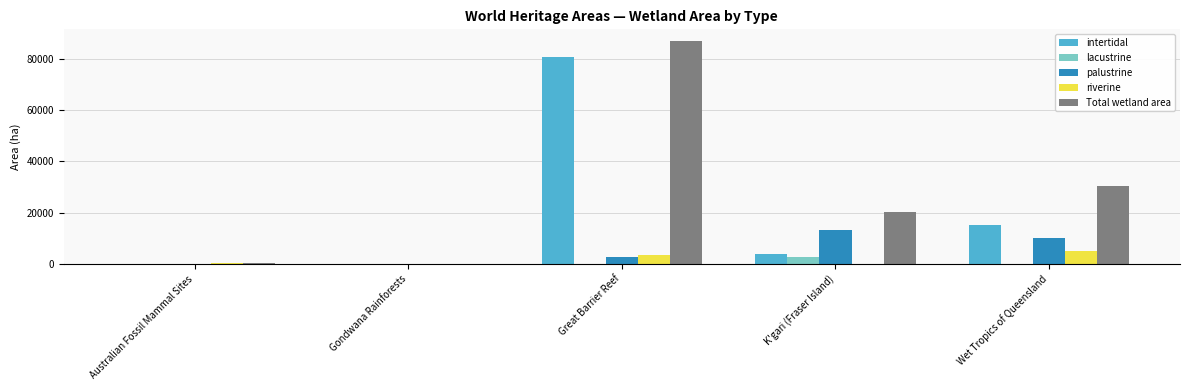

At which label is palustrine closest to 6649?

Wet Tropics of Queensland